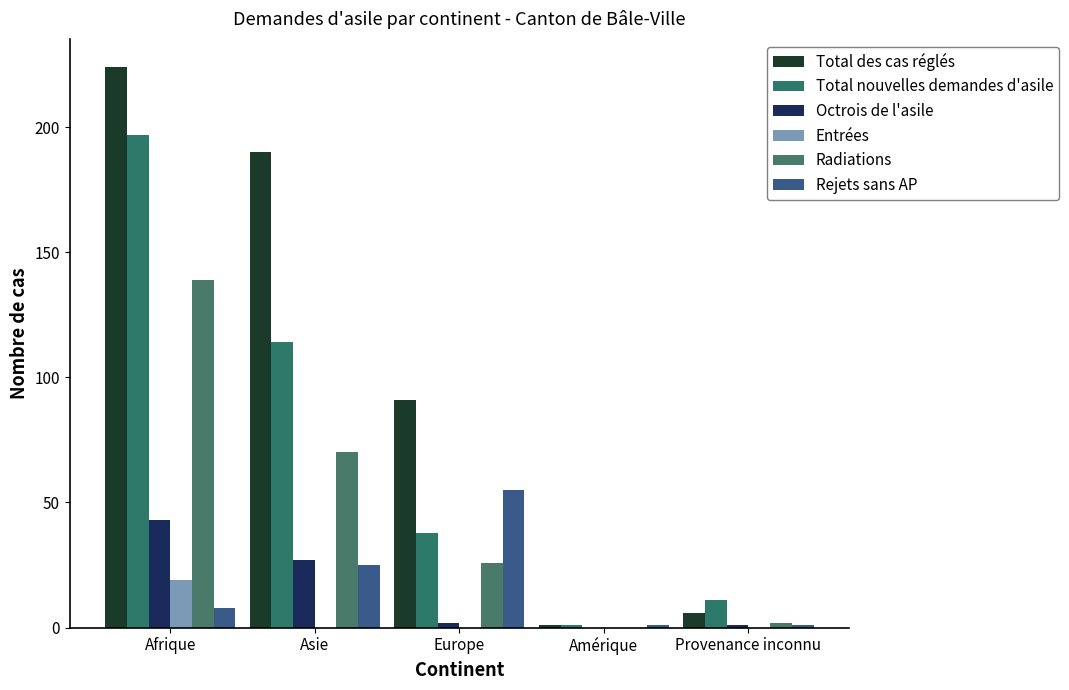

What is the average value of the Octrois de l'asile series?

15